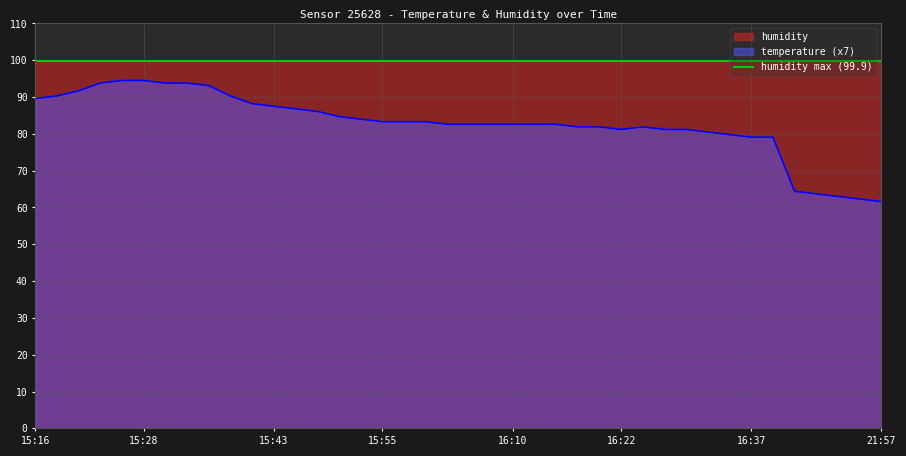

The chart shows a value of 55.0 at 29. True or false?

False